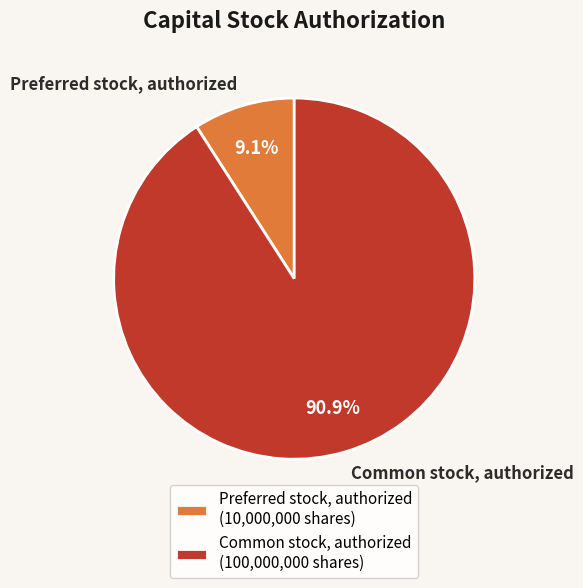

To the nearest percent, what is the difference between the largest and smallest slice percentages?

82%